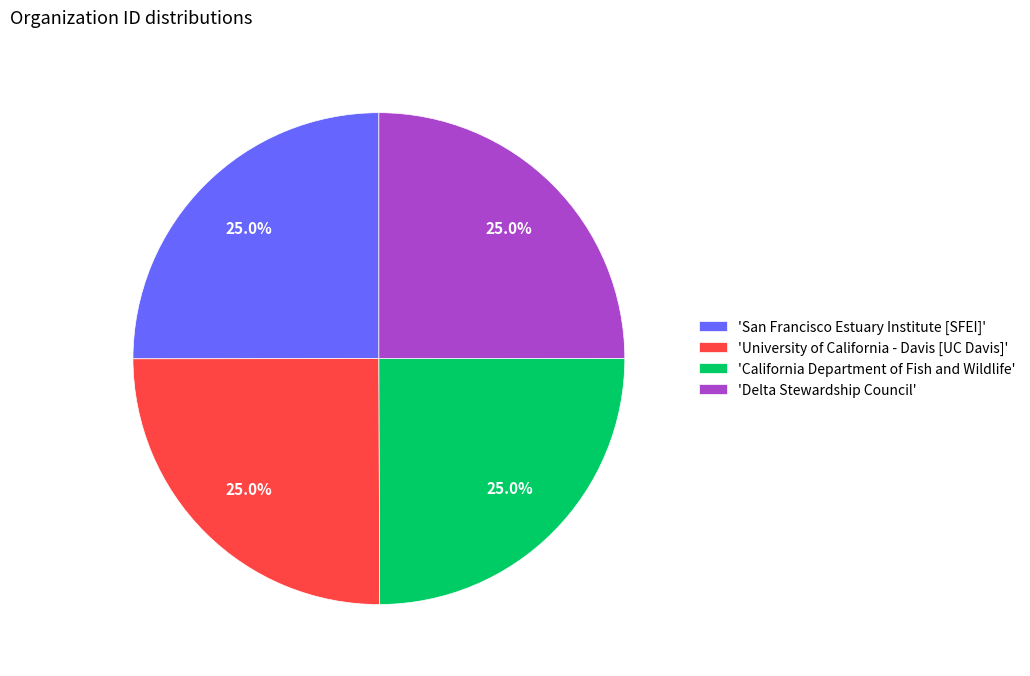

What percentage do 'San Francisco Estuary Institute [SFEI]' and 'California Department of Fish and Wildlife' together represent?

50.0%